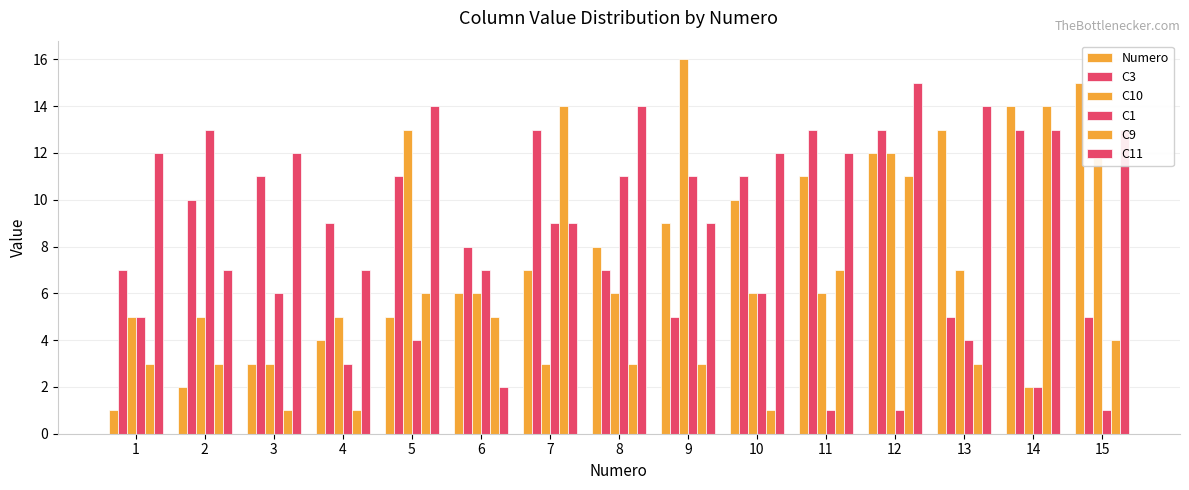

At which label does C11 reach its peak?

12